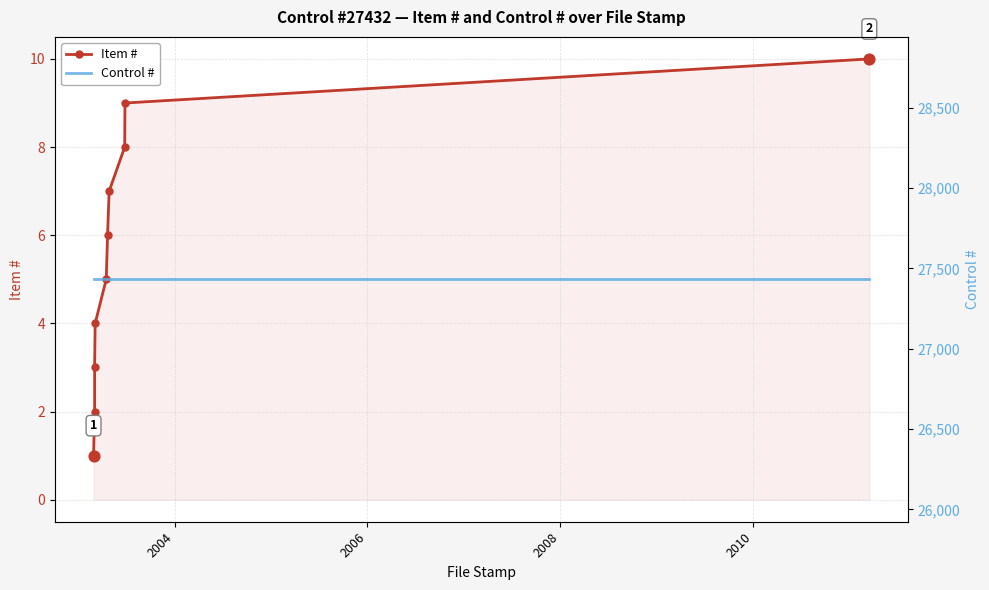

Which series contains the lowest Y value?

Item #